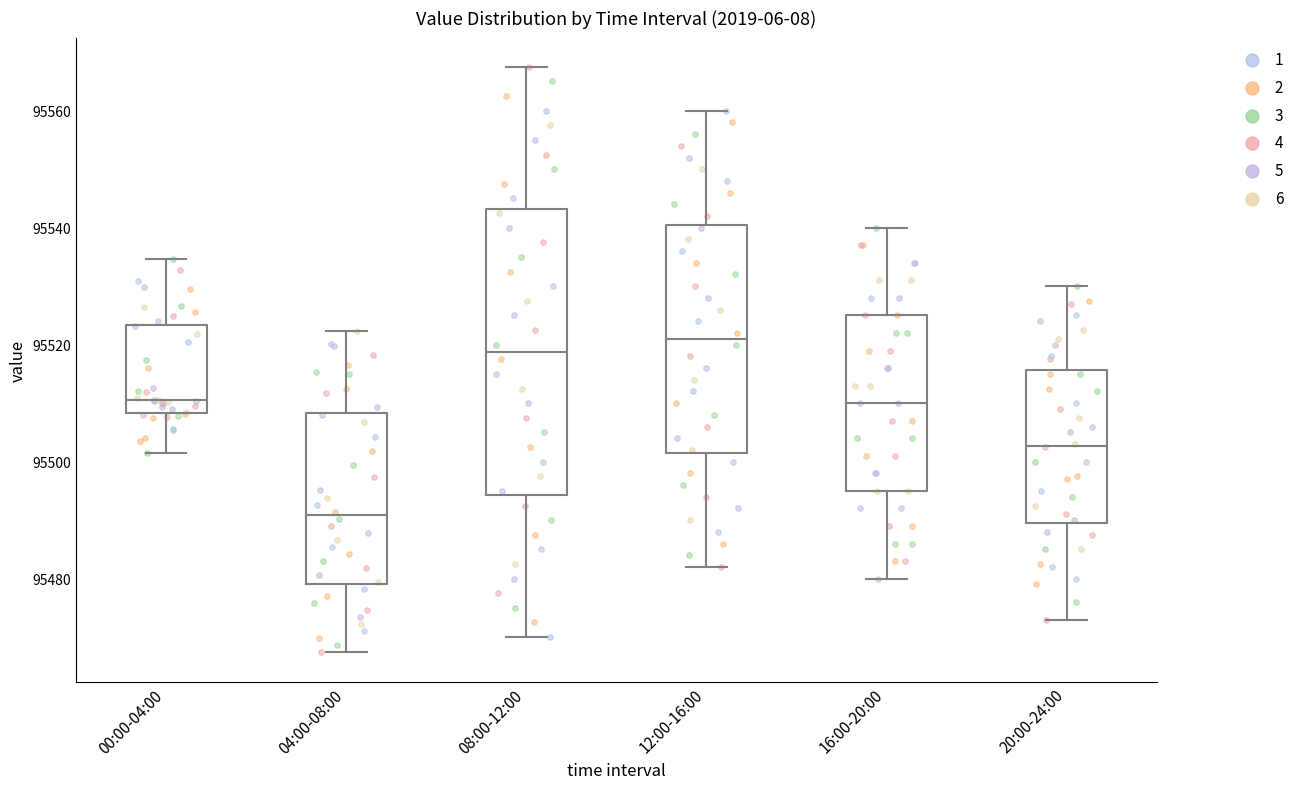

Reading left to right, transcribe this box plot: for each box, give where its median line is, the range the box spans, and where its two whiskers end, as read against the y-axis. The values are not printed on the chart, so give them approximately, as read against the axis.

00:00-04:00: median 95510, box 95508 to 95524, whiskers 95502 to 95534
04:00-08:00: median 95490, box 95480 to 95508, whiskers 95468 to 95522
08:00-12:00: median 95518, box 95494 to 95544, whiskers 95470 to 95568
12:00-16:00: median 95522, box 95502 to 95540, whiskers 95482 to 95560
16:00-20:00: median 95510, box 95496 to 95526, whiskers 95480 to 95540
20:00-24:00: median 95502, box 95490 to 95516, whiskers 95474 to 95530